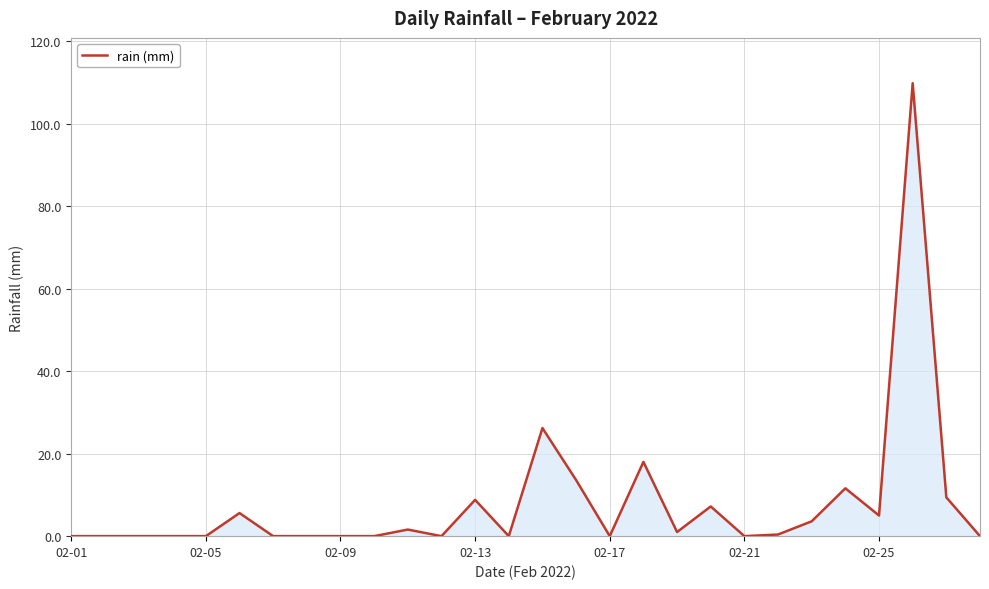

What is the difference between the second highest and minimum values?

26.2